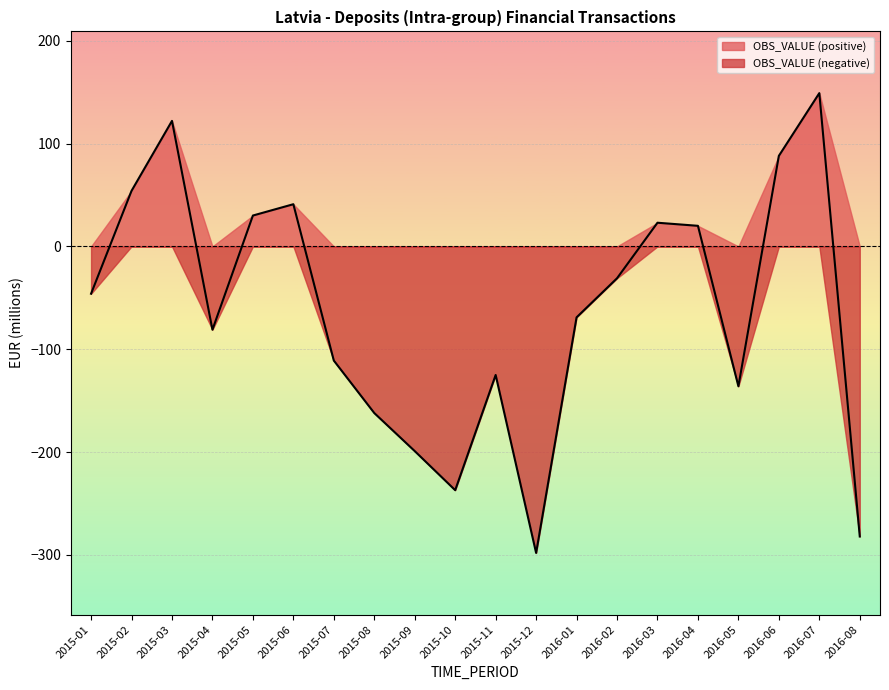

What is the difference between the maximum and minimum values?

447